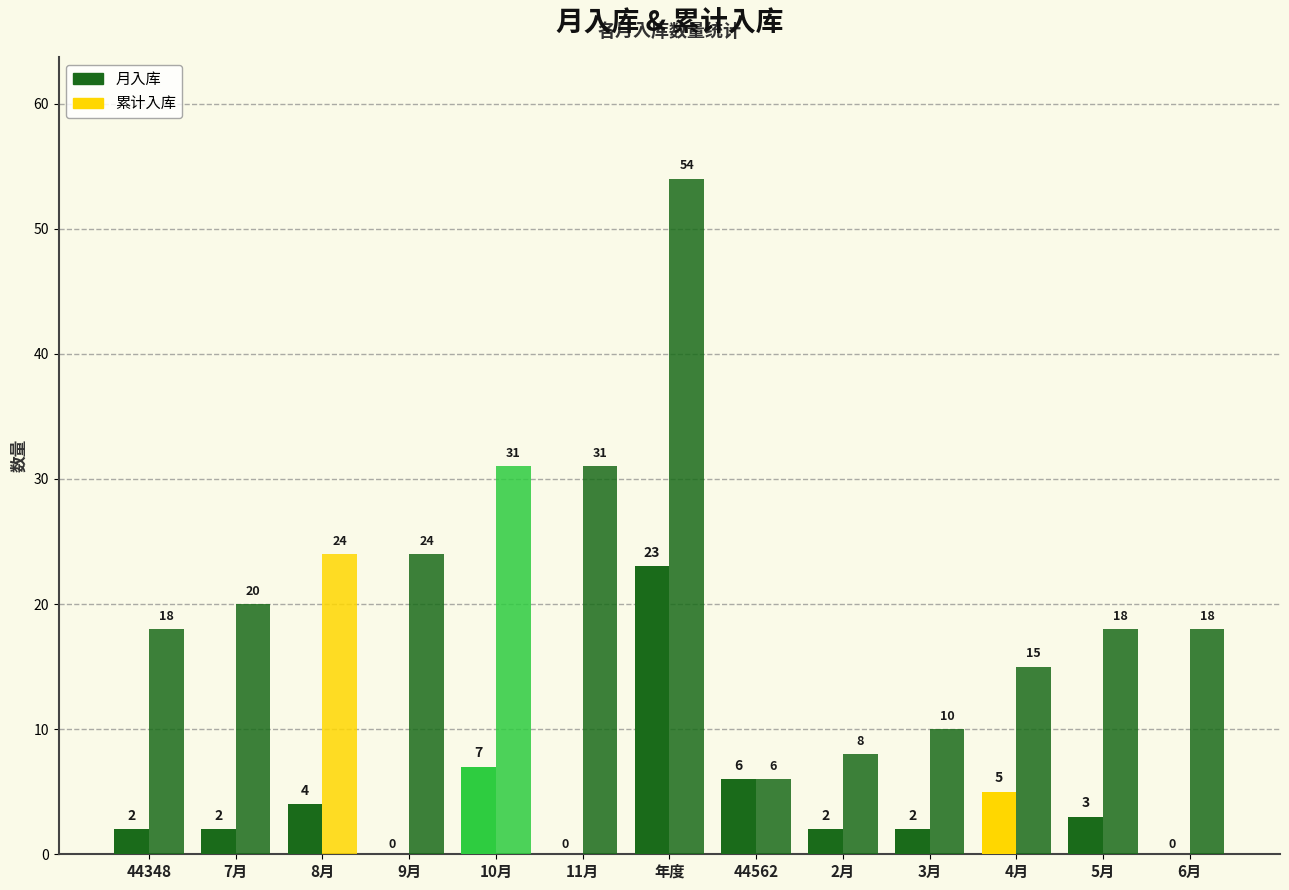

Reading left to right, transcribe all the data shown in this chart.

月入库: 44348=2	7月=2	8月=4	9月=0	10月=7	11月=0	年度=23	44562=6	2月=2	3月=2	4月=5	5月=3	6月=0
累计入库: 44348=18	7月=20	8月=24	9月=24	10月=31	11月=31	年度=54	44562=6	2月=8	3月=10	4月=15	5月=18	6月=18